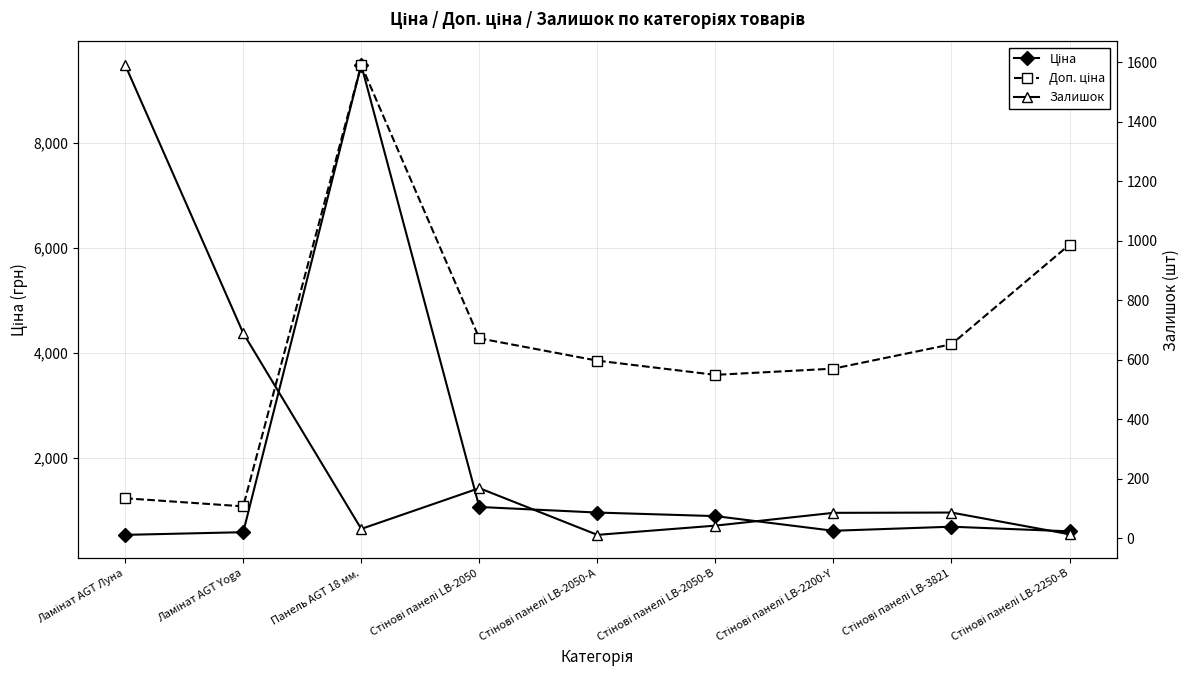

At which label does Ціна first exceed 694?

Панель AGT 18 мм.